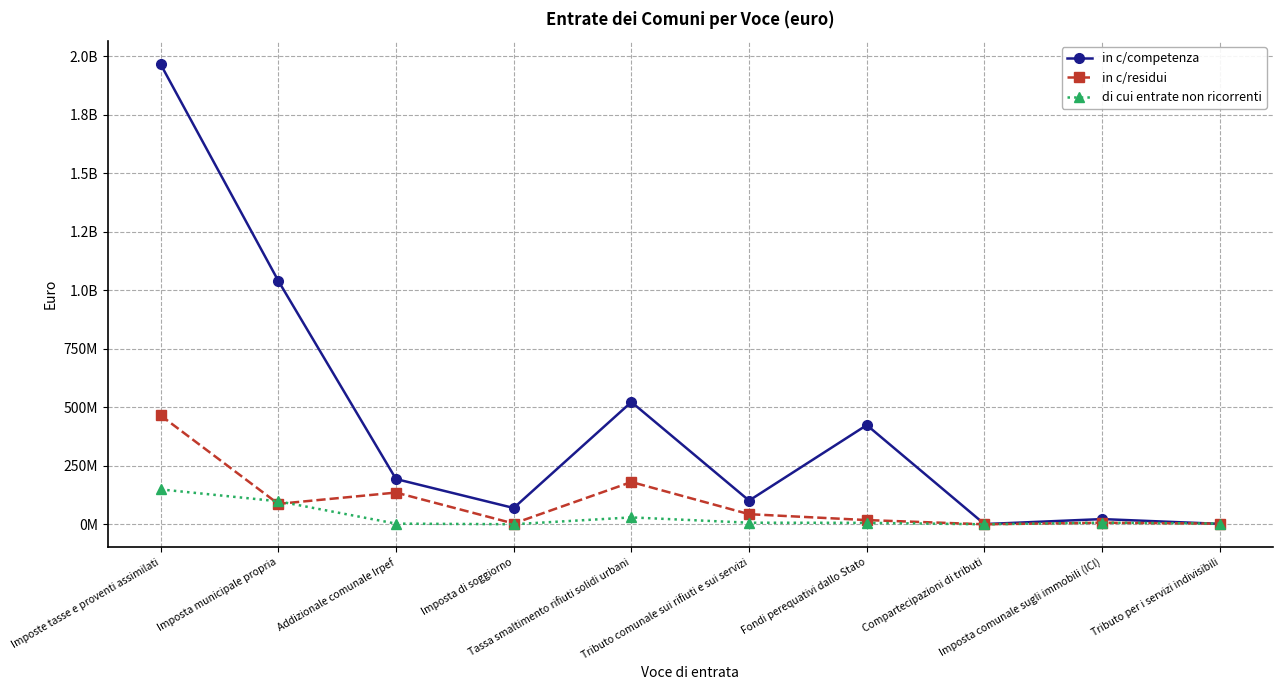

Rank the series by their maximum value, from lowest to highest.

di cui entrate non ricorrenti, in c/residui, in c/competenza